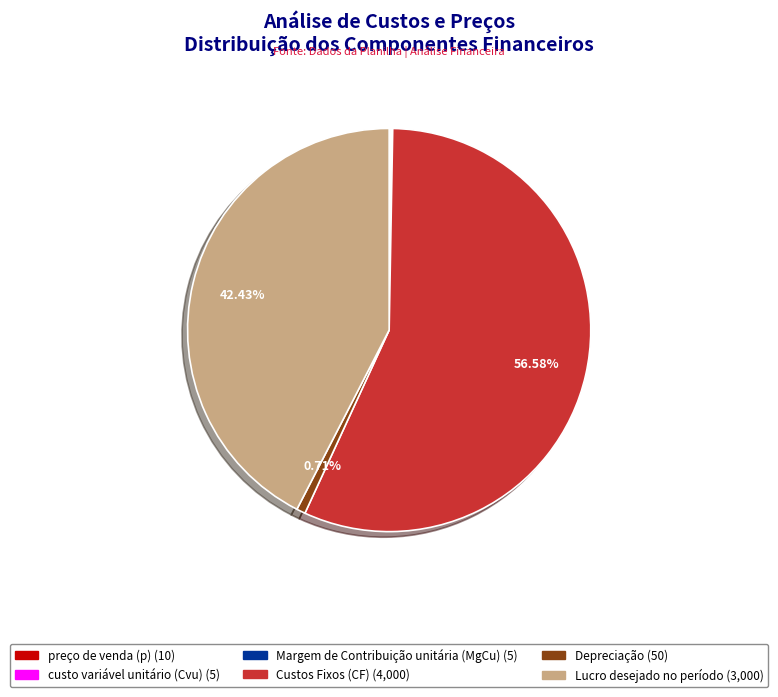

Is there any slice that represents more than half of the pie?

Yes